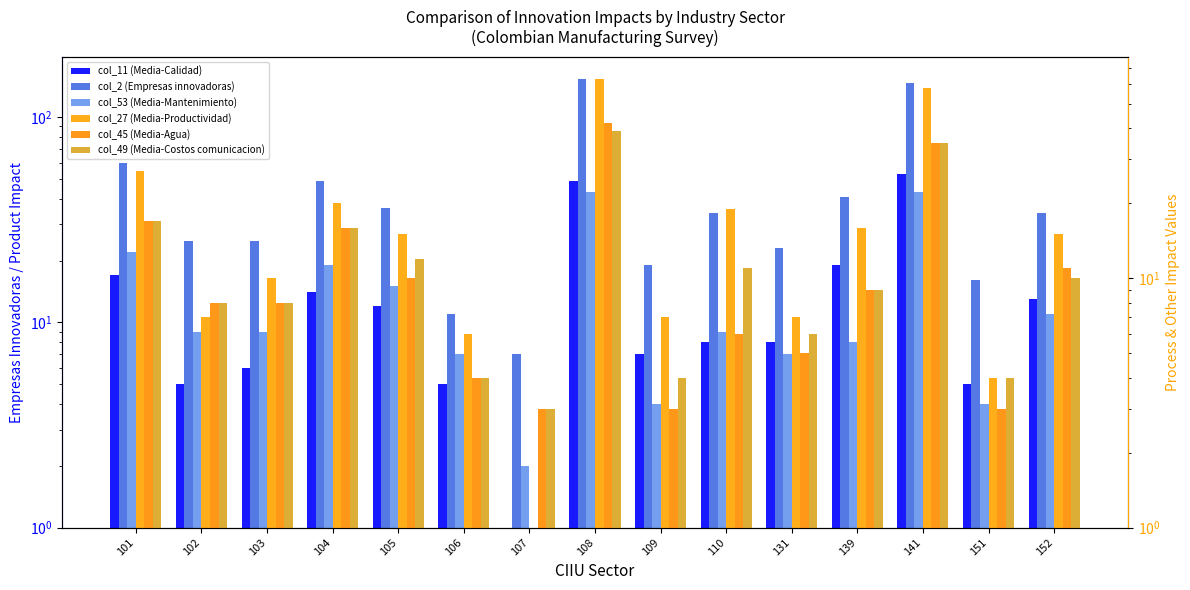

List the labels in order of col_49 (Media-Costos comunicacion) value, smallest first.

107, 106, 109, 151, 131, 102, 103, 139, 152, 110, 105, 104, 101, 141, 108